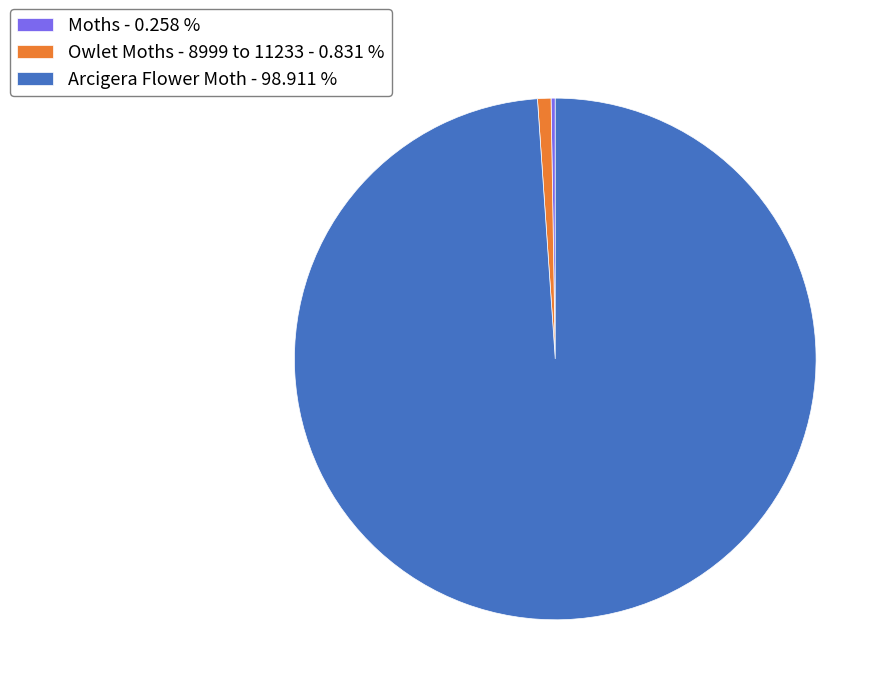

Does Arcigera Flower Moth - 98.911 % account for over 50% of the chart?

Yes